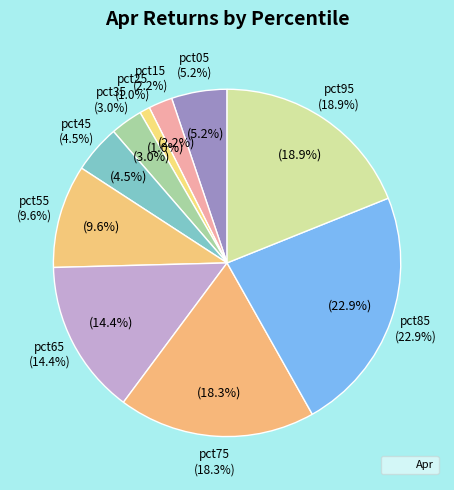

How many segments does this pie chart have?

10